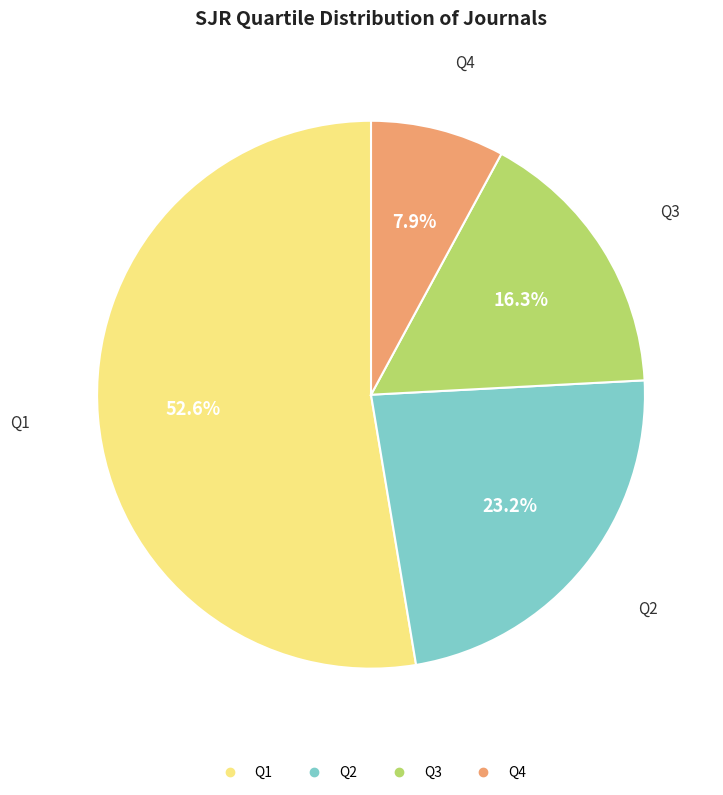

Does Q1 account for over 50% of the chart?

Yes